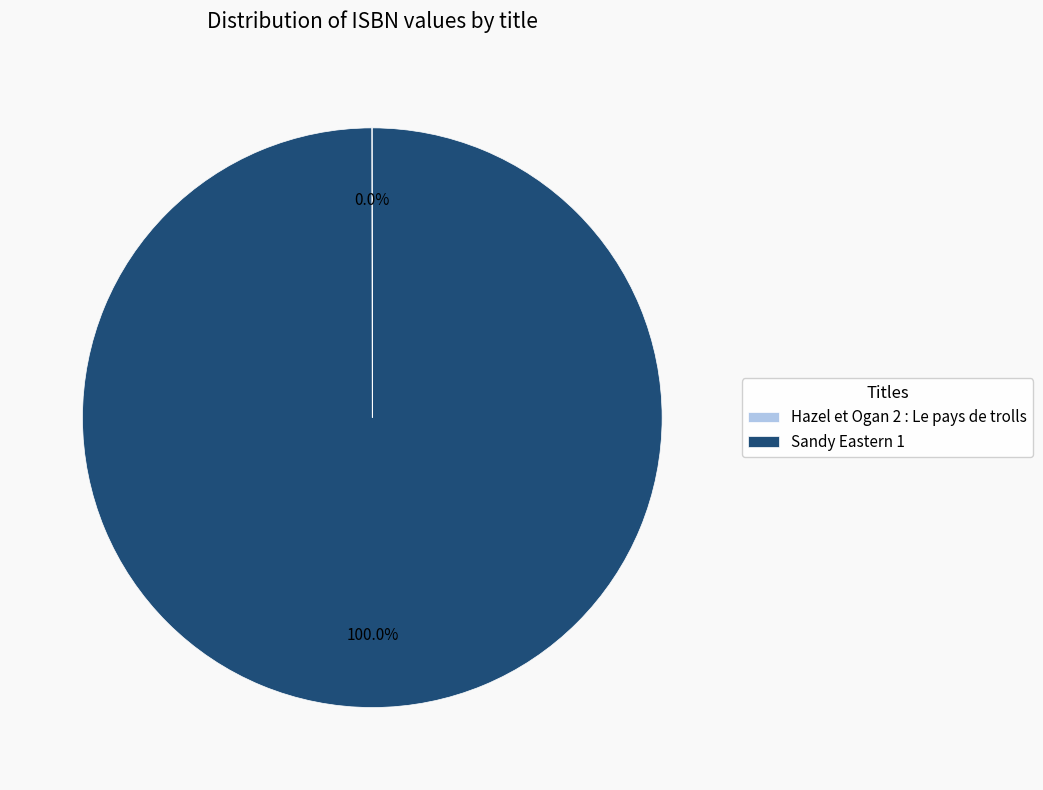

Does Sandy Eastern 1 account for over 50% of the chart?

Yes